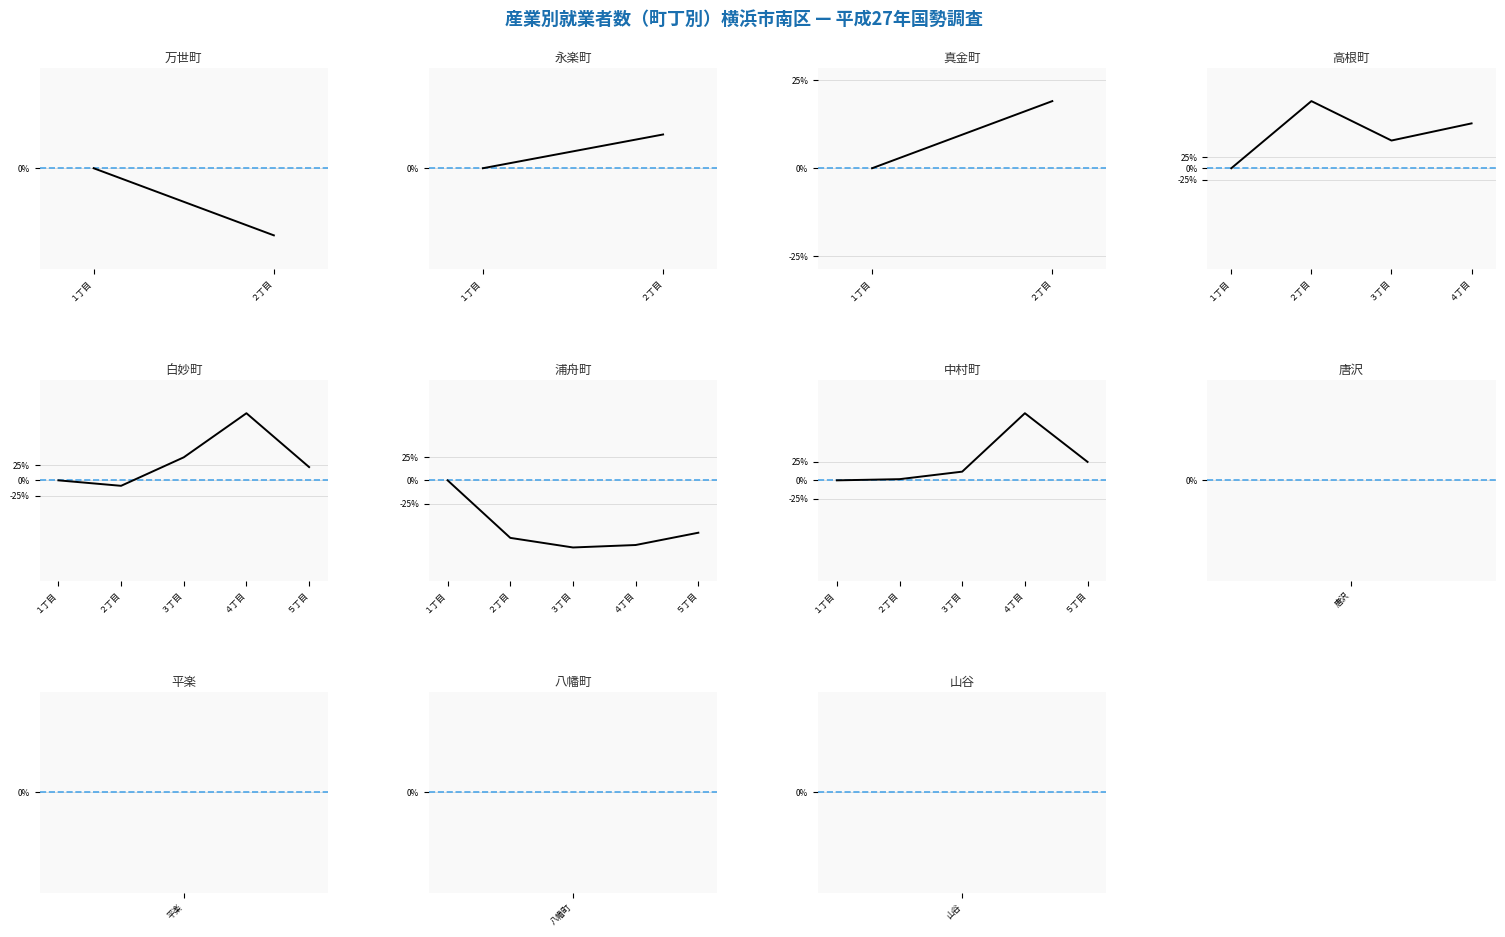

What is the difference between the maximum and minimum values?

90.5